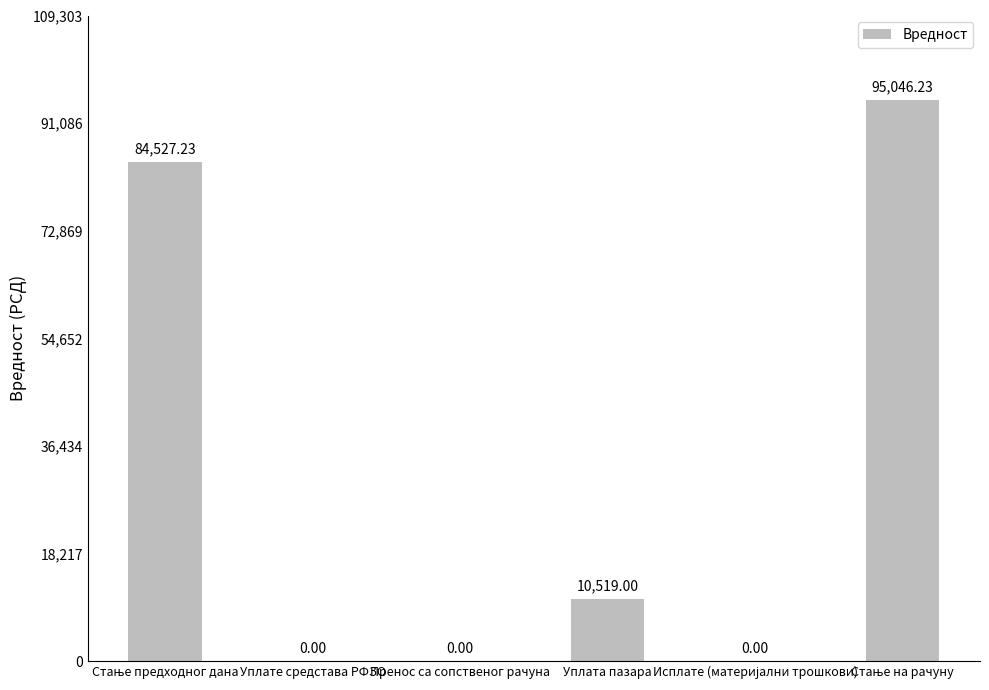

What is the sum of all values?

190092.5